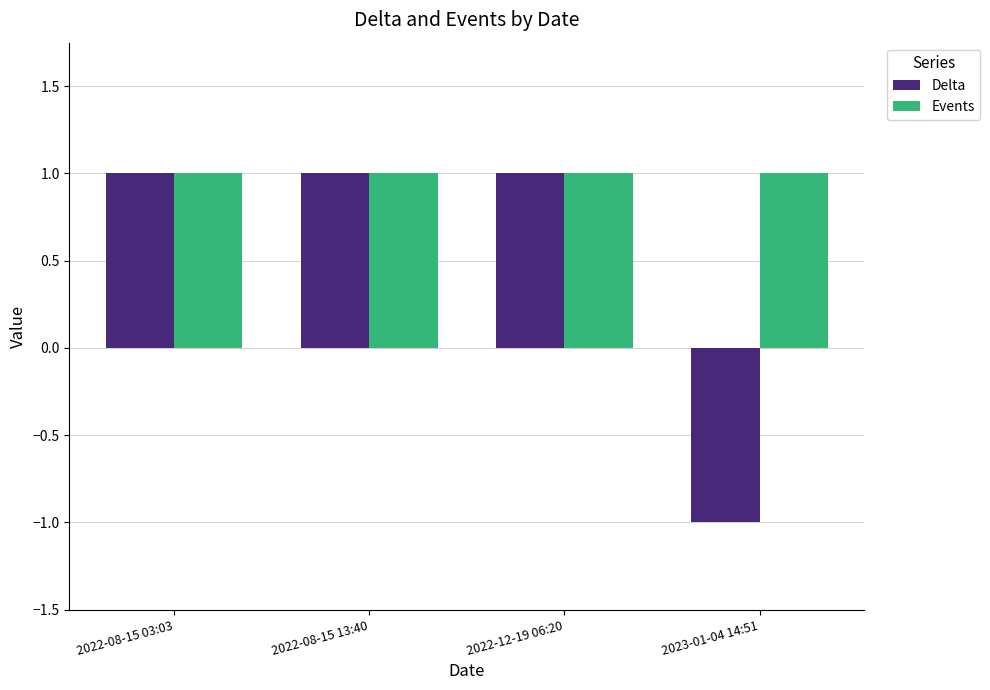

What are all the series names shown in the legend?

Delta, Events